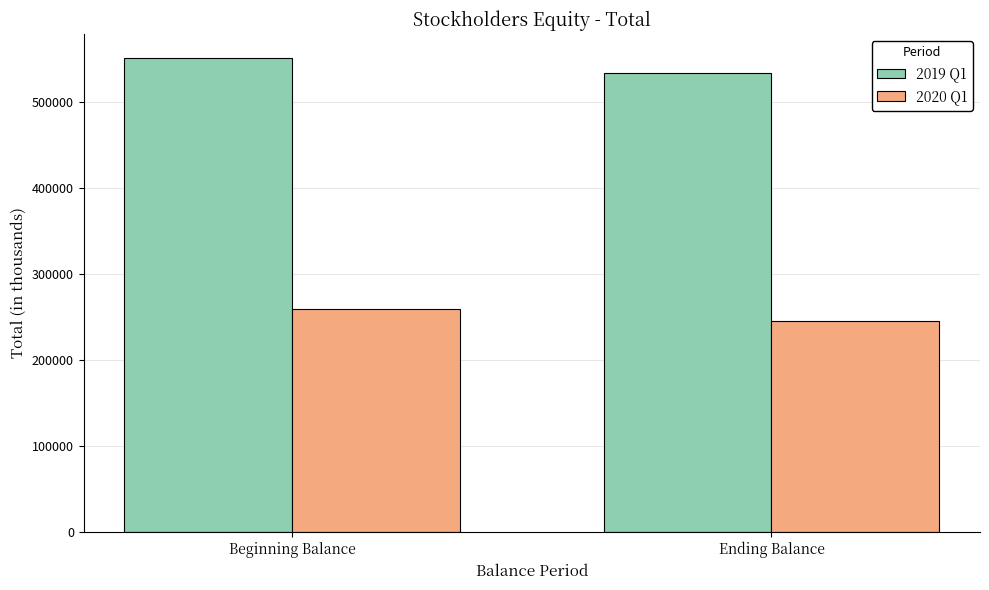

What is the value of the 2020 Q1 bar at the 1st from the left?

258974